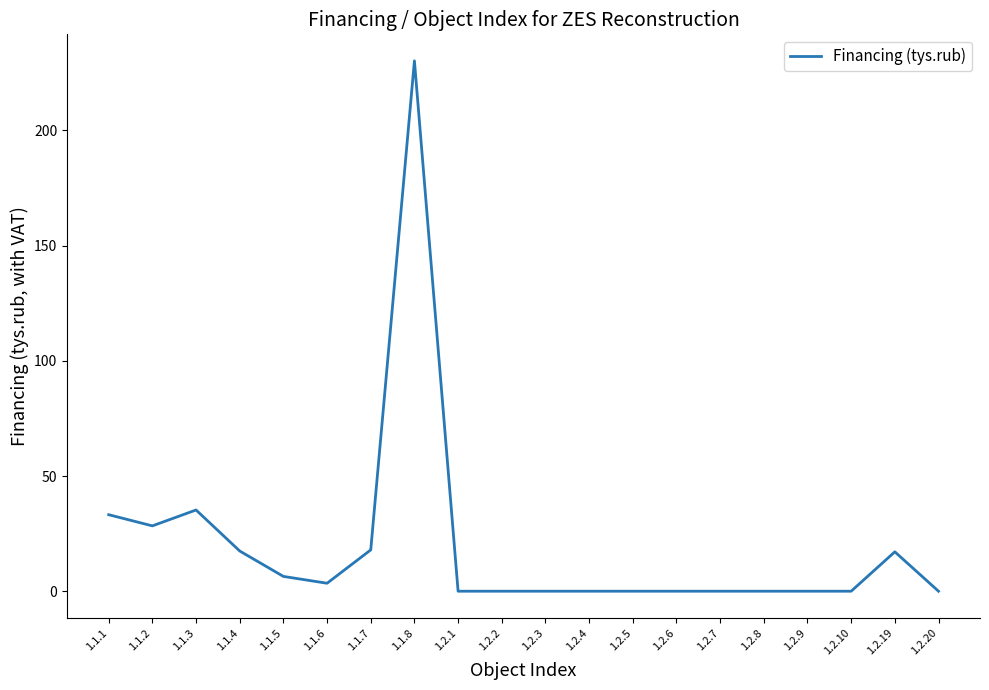

Where is the data nearest to the value 115?

1.1.3